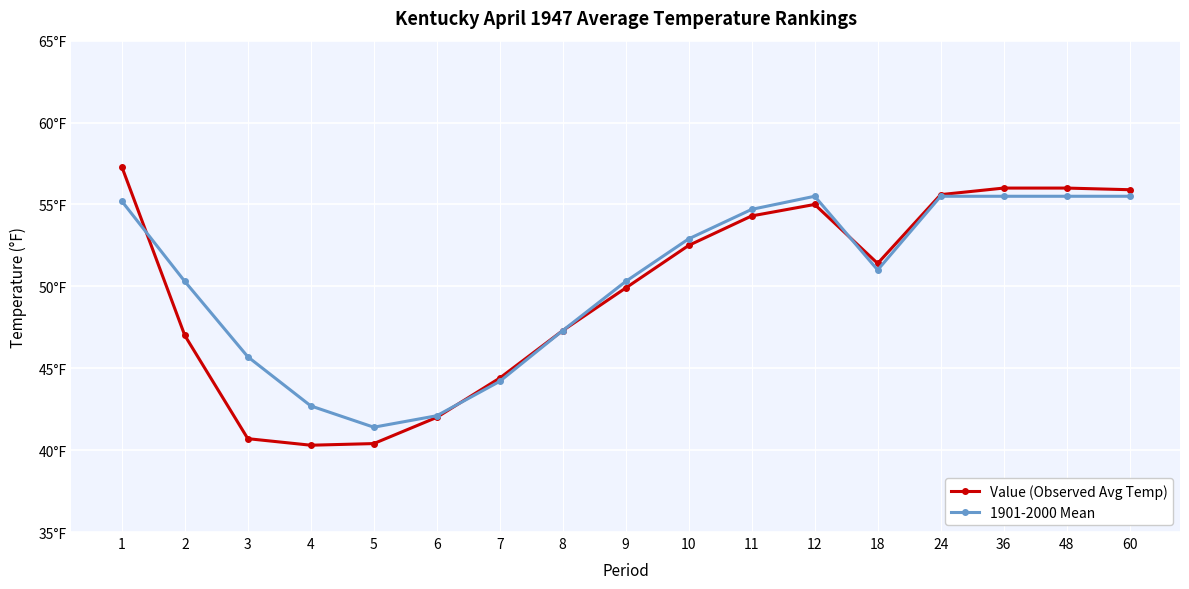

Does the chart have visible grid lines?

Yes